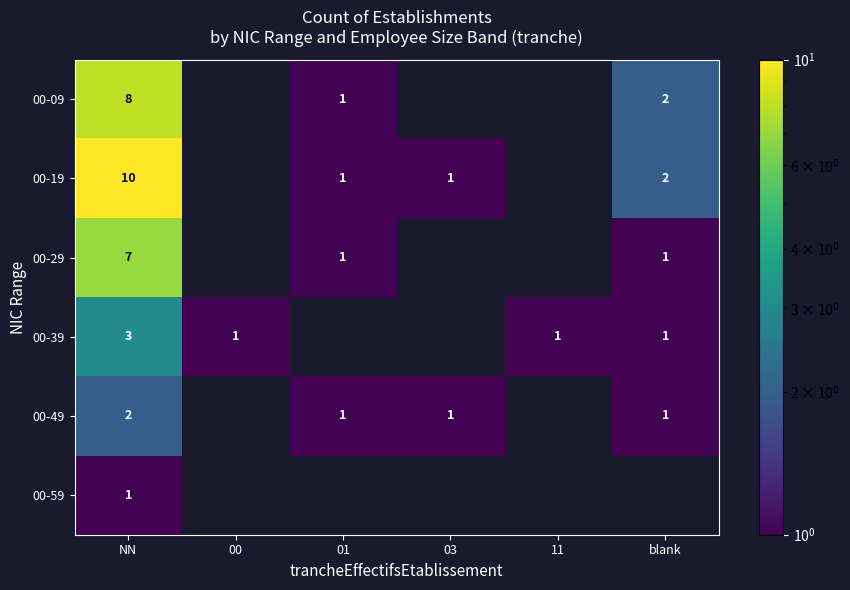

The value of 00-49 at 03 is 2. True or false?

False